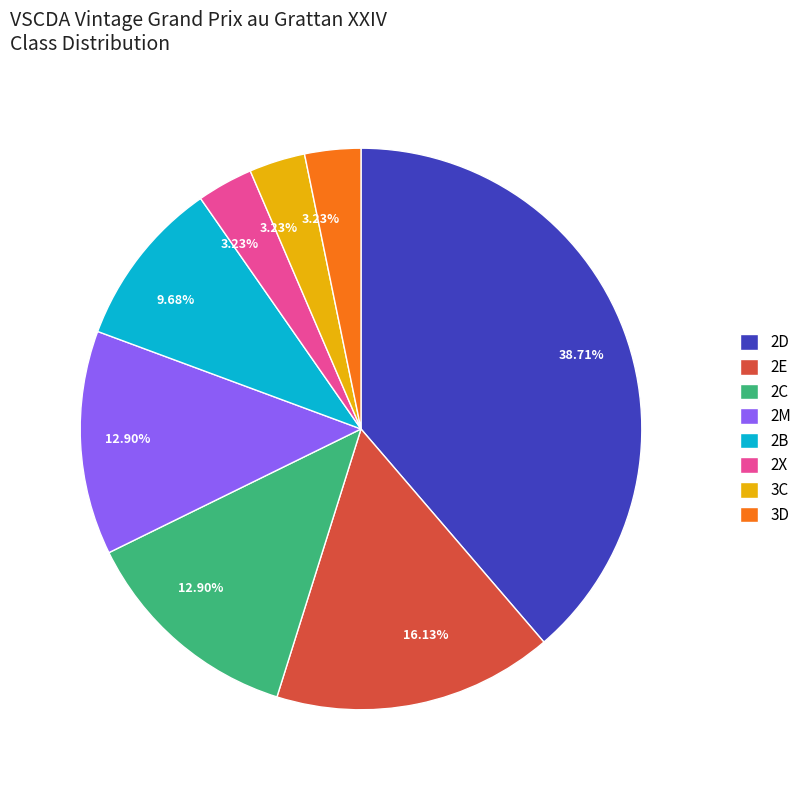

Between 2E and 2B, which is larger?

2E